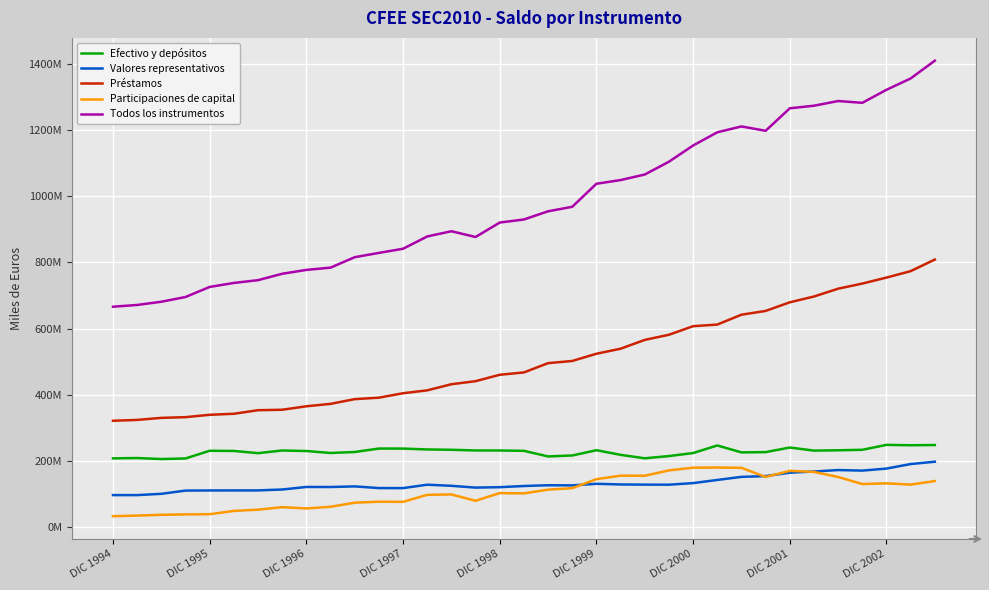

Does the chart have visible grid lines?

Yes